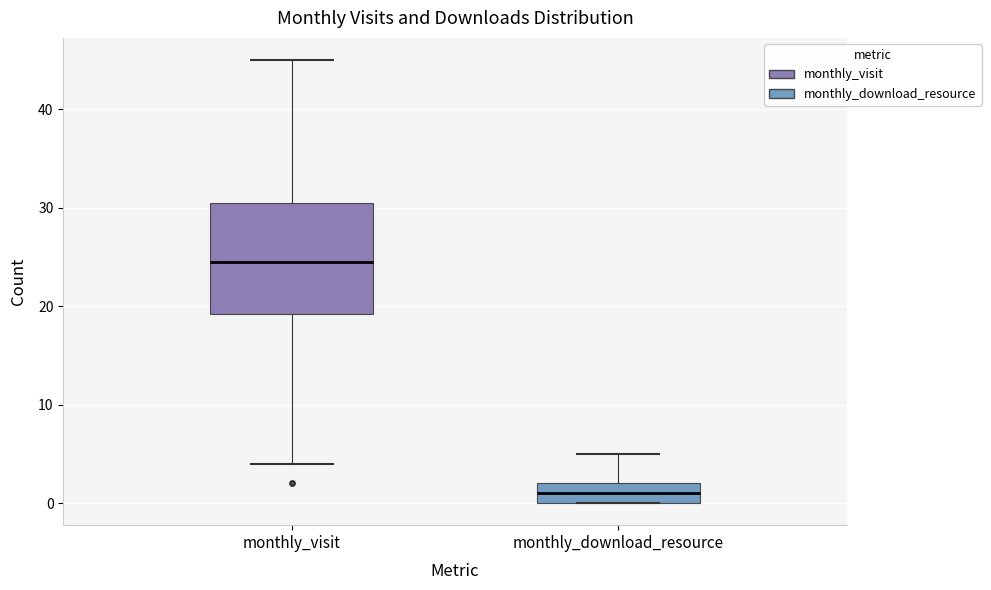

Which box's median line is the lowest?

monthly_download_resource